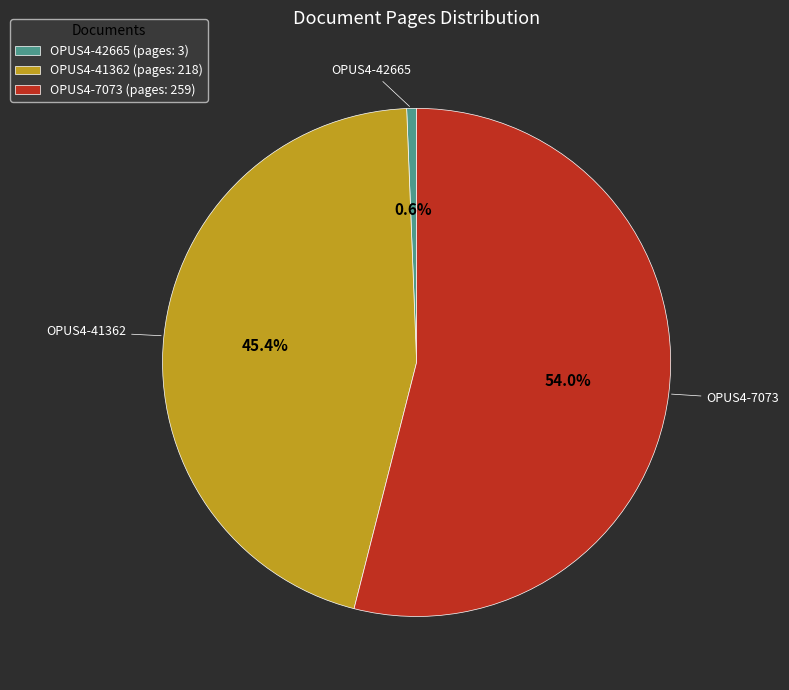

To the nearest percent, what portion does OPUS4-41362 represent?

45%